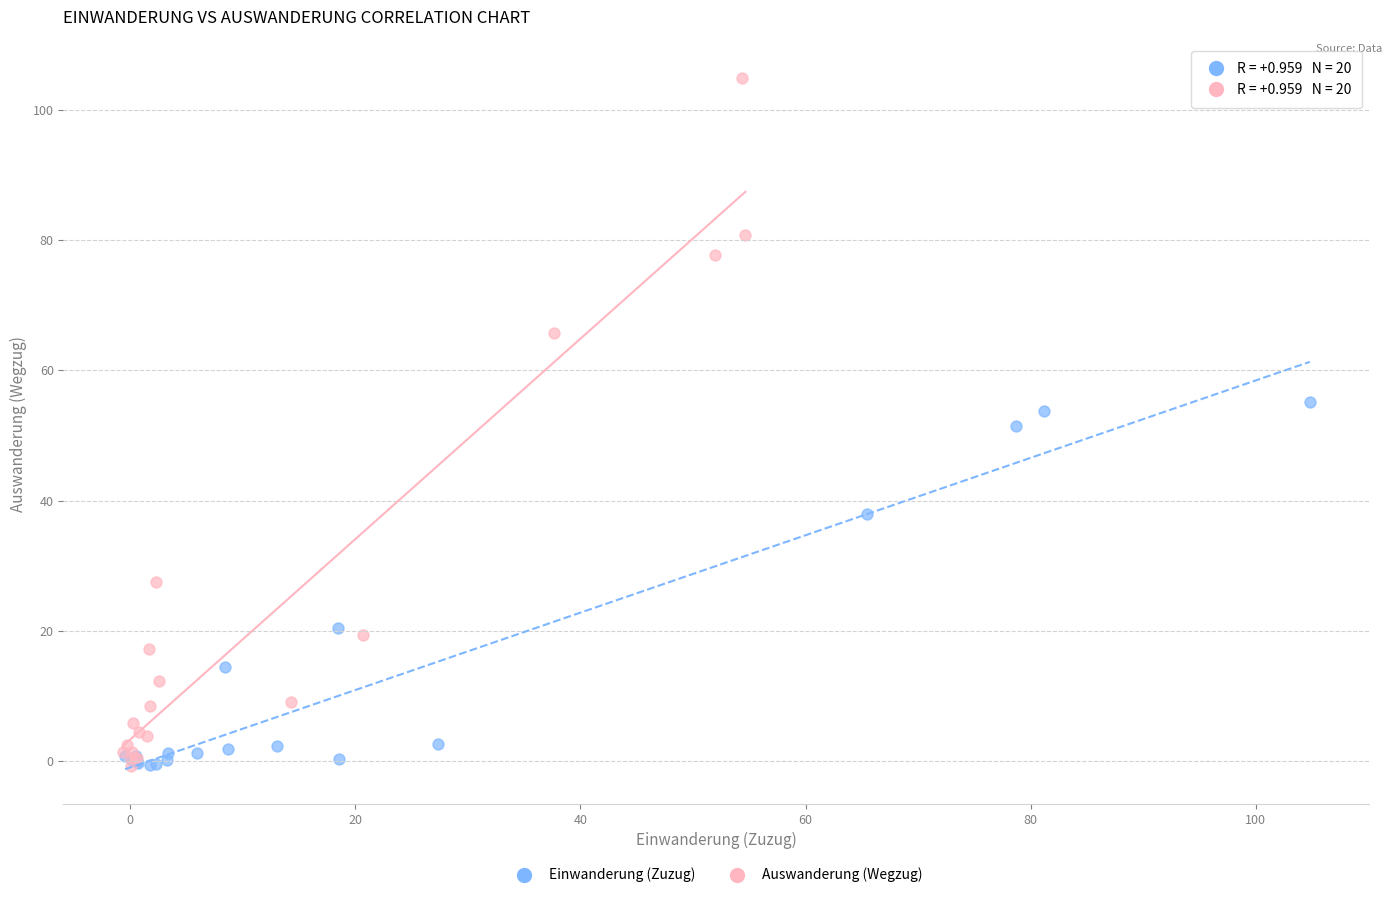

Which series reaches the maximum Y coordinate?

Auswanderung (Wegzug)